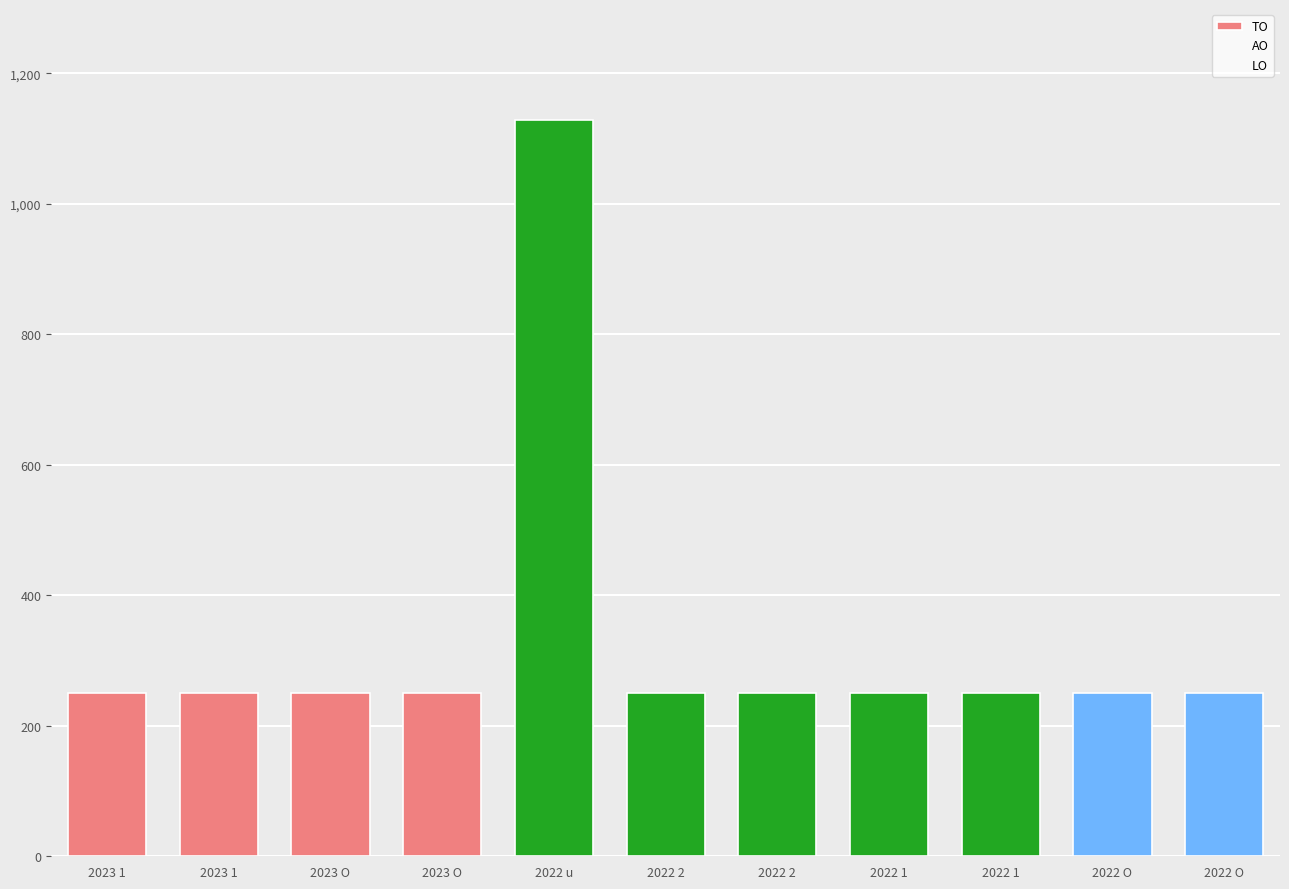

How many bars are there in total?

11